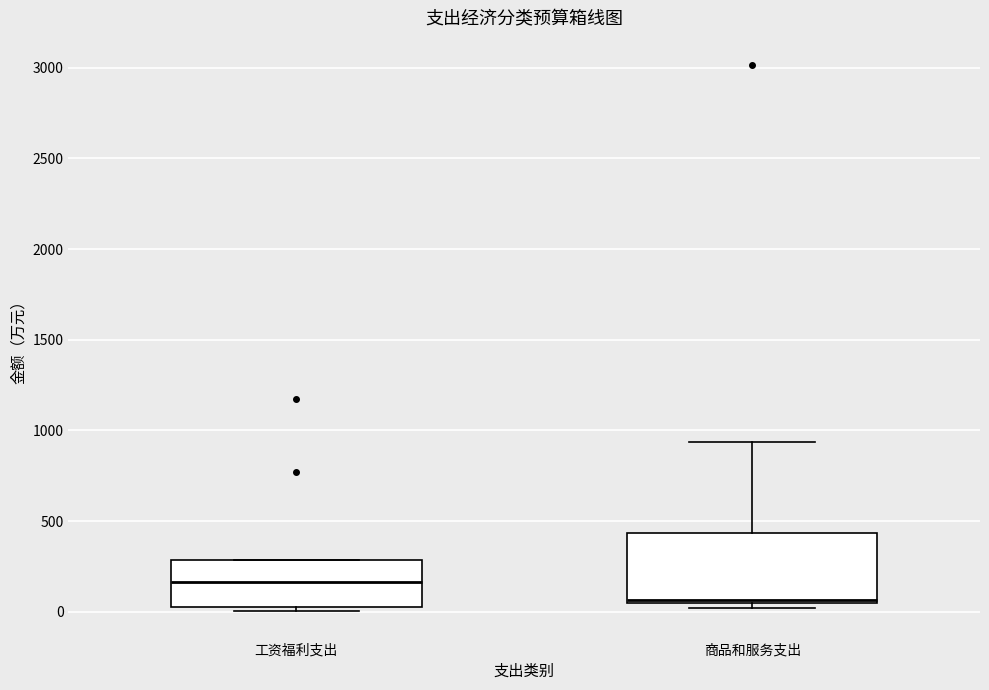

Reading left to right, transcribe this box plot: for each box, give where its median line is, the range the box spans, and where its two whiskers end, as read against the y-axis. The values are not printed on the chart, so give them approximately, as read against the axis.

工资福利支出: median 150, box 50 to 300, whiskers 0 to 300
商品和服务支出: median 50 (just above the box's lower edge), box 50 to 450, whiskers 0 to 950